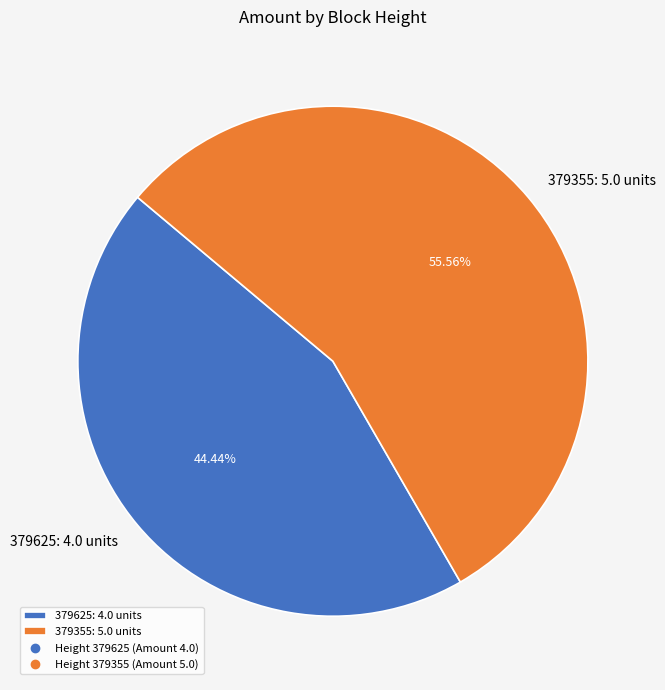

To the nearest percent, what is the difference between the 379355 and 379625 slice percentages?

11%